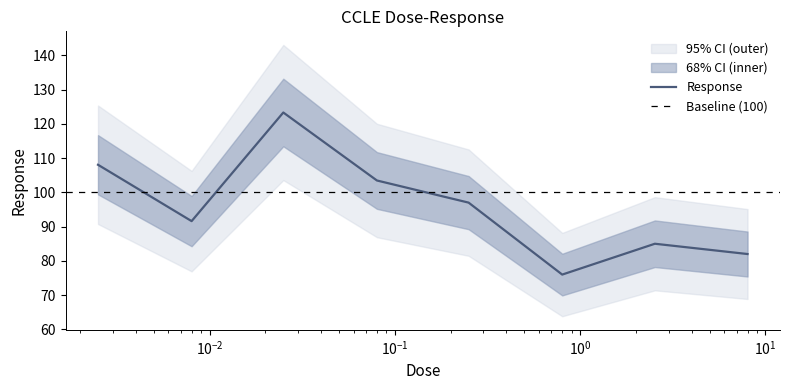

Where is the first local maximum?

0.025